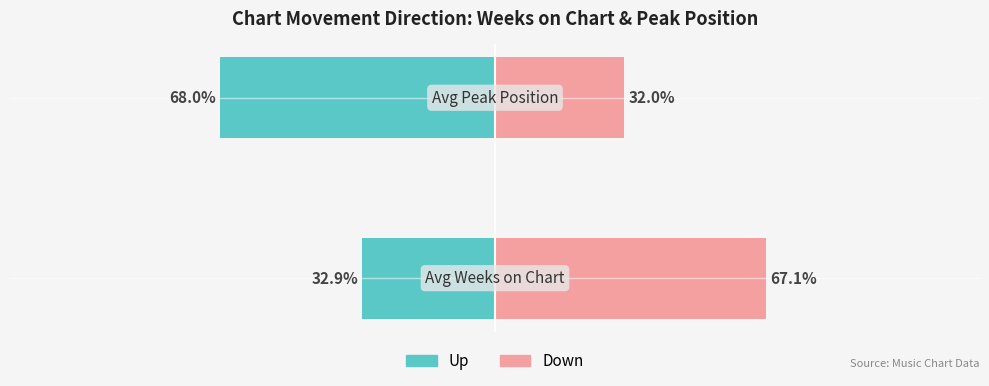

How many data points does each series have?

2